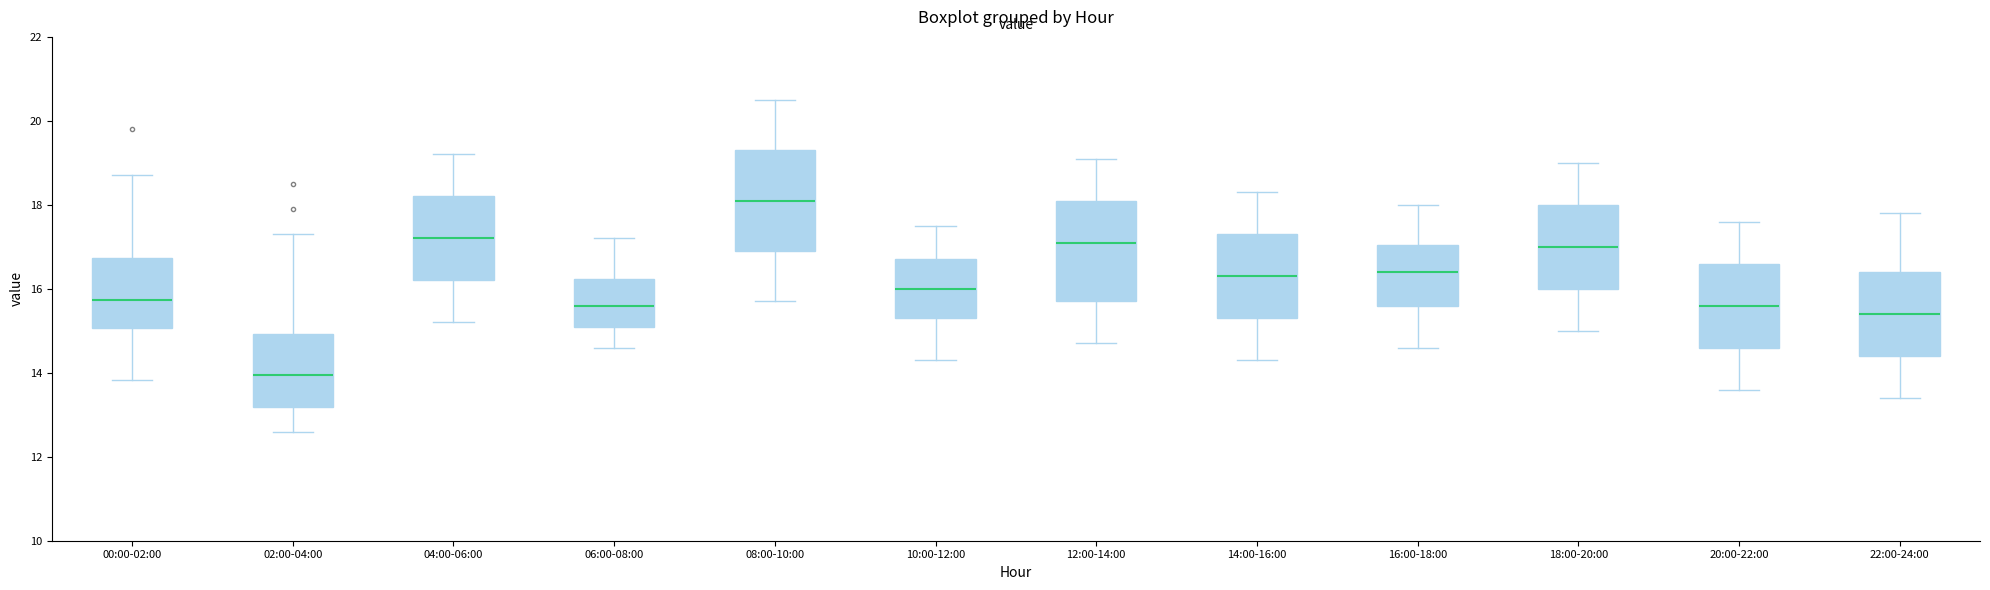

Where does the lower whisker of the box for 12:00-14:00 end on the y-axis? The values are not printed on the chart, so give them approximately, as read against the axis.

14.8